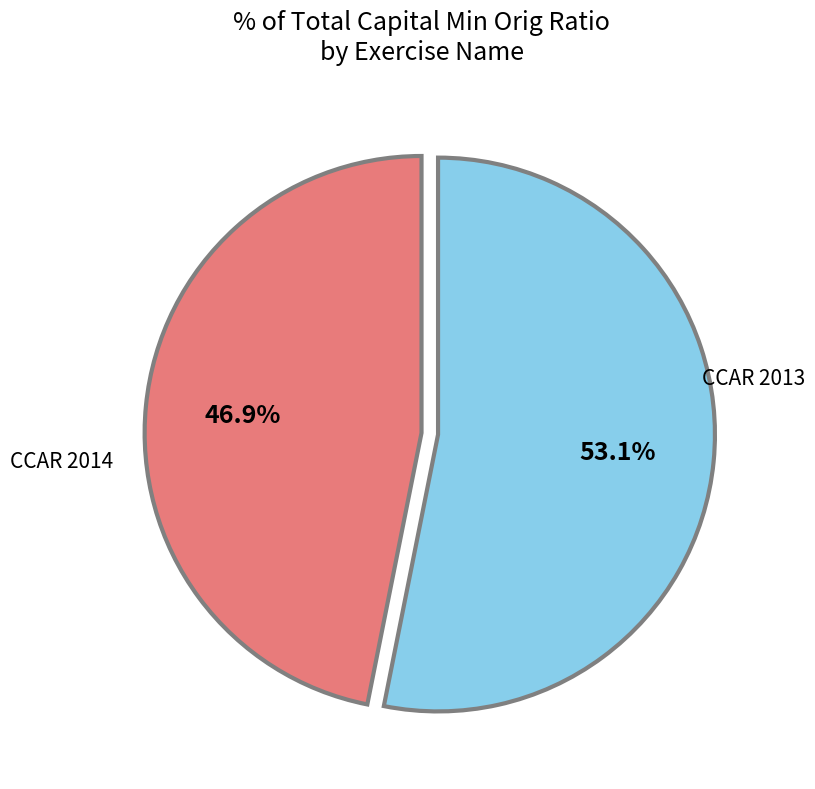

Is there a majority slice in this chart?

Yes